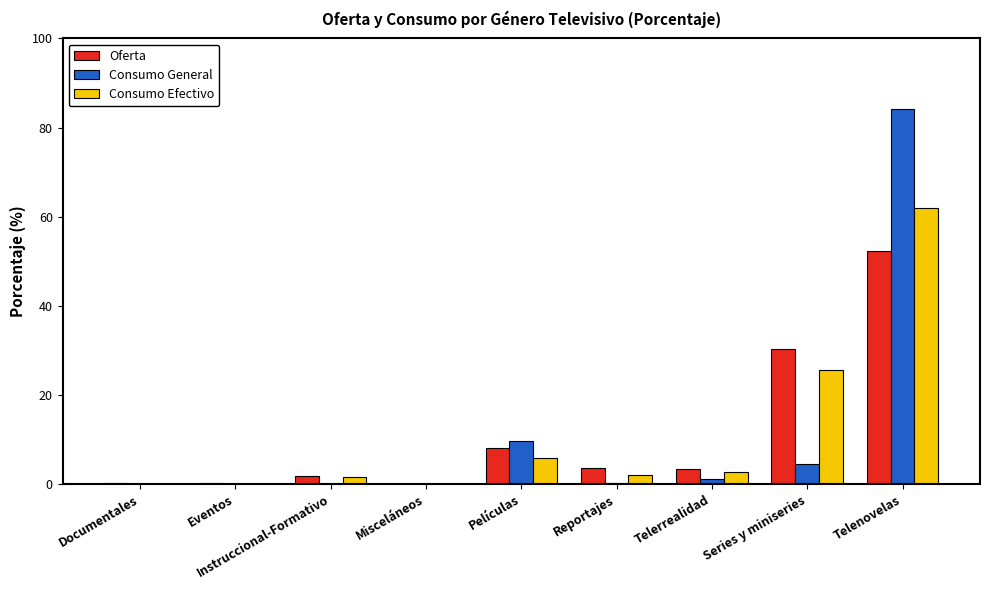

At which category is the sum across all series the highest?

Telenovelas